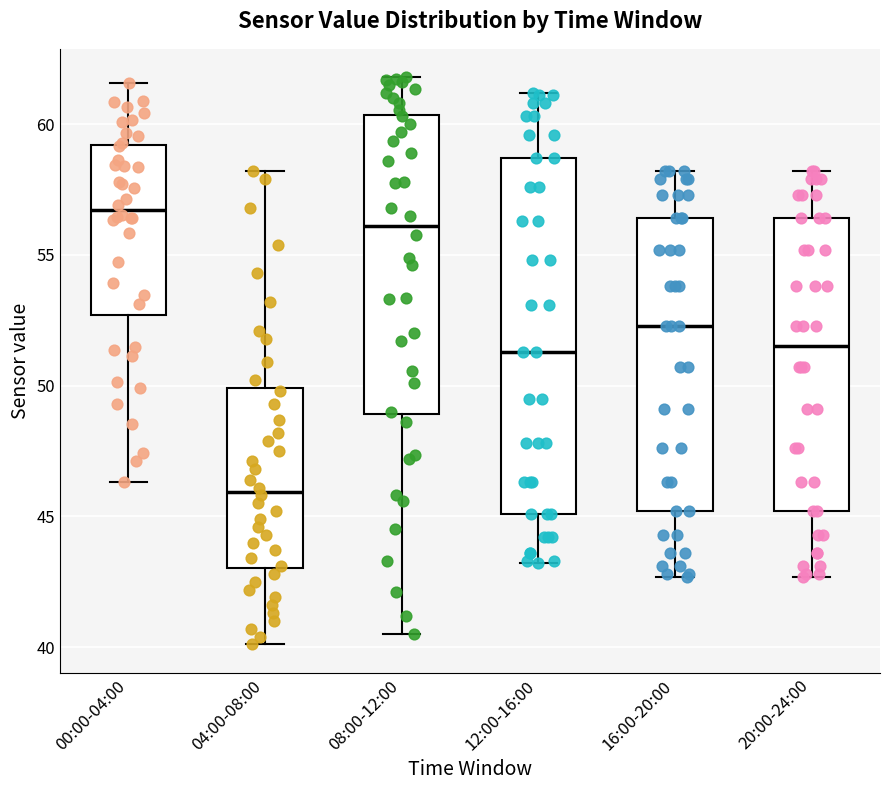

Comparing the boxes themselves (not the whiskers), which one is the tallest?

12:00-16:00